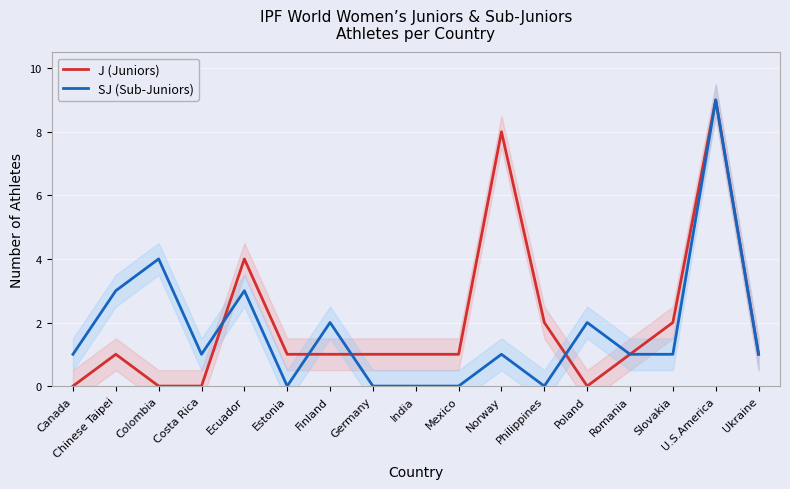

What is the label of the 5th point from the right?

Poland